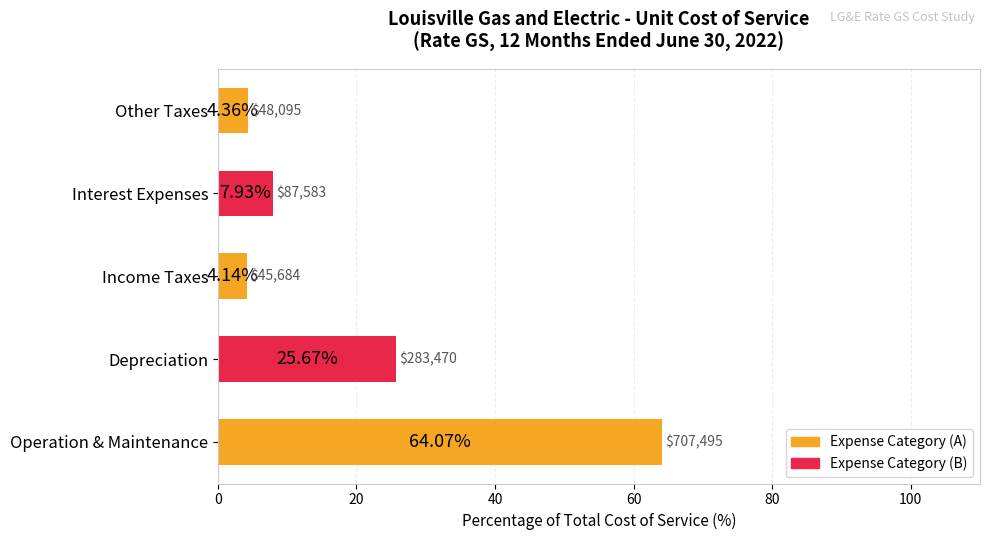

At which label is the value closest to 34?

Depreciation